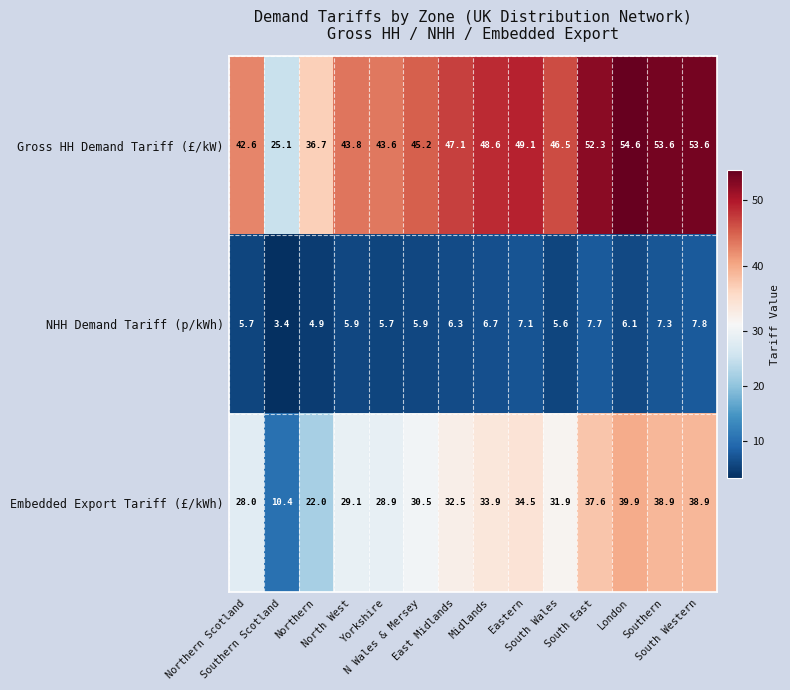

What is the smallest value displayed?

3.4